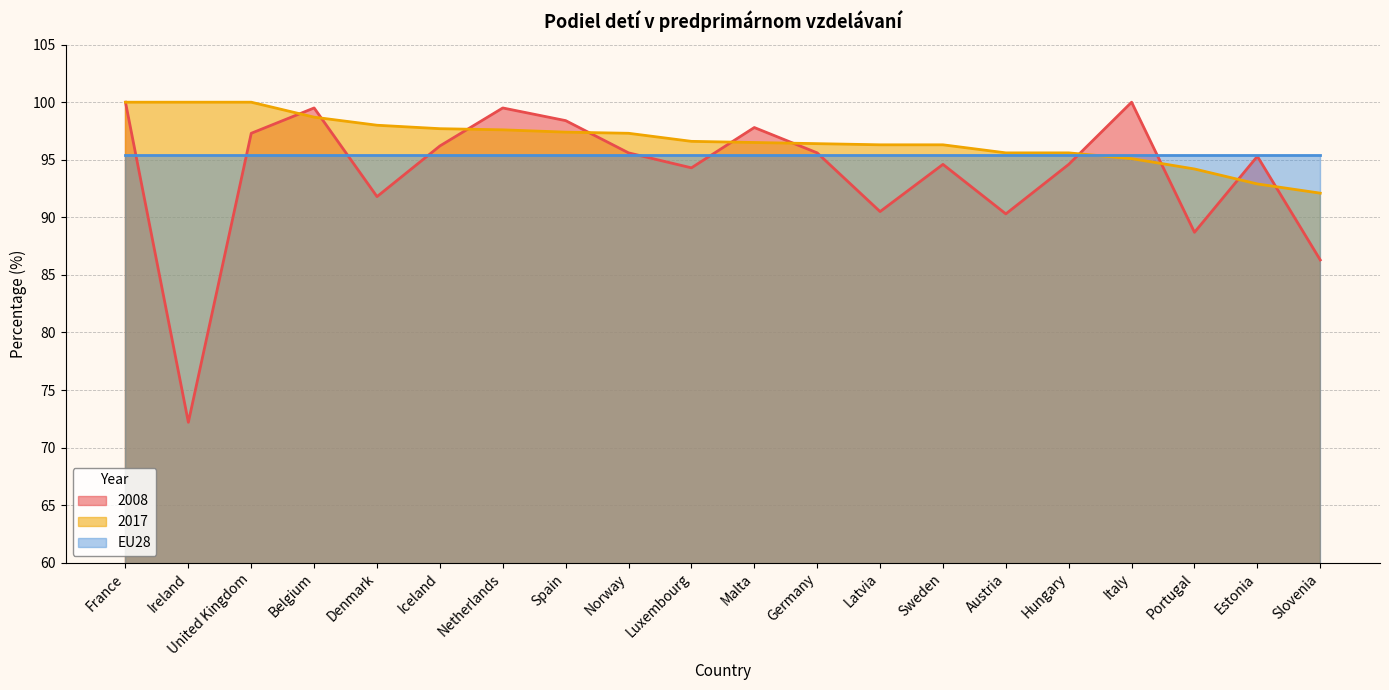

Which series has the widest spread of values?

2008